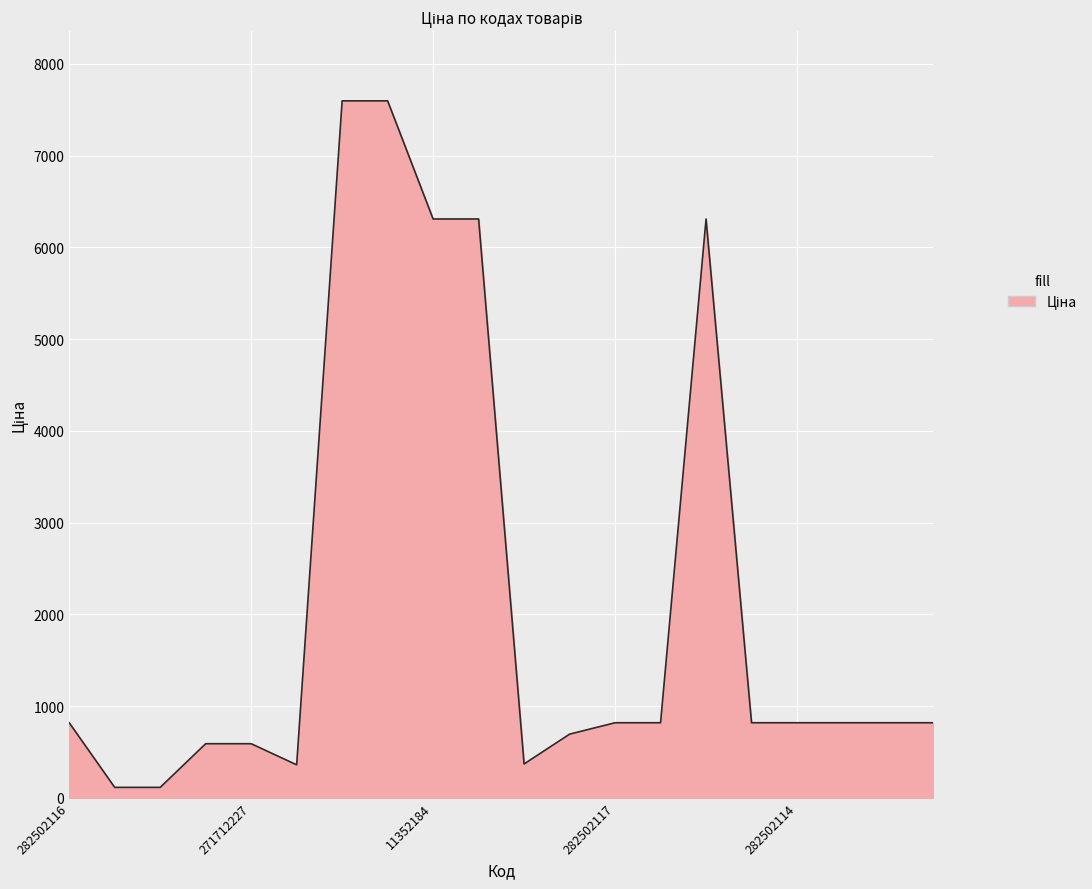

What is the difference between the maximum and minimum values?

7482.4